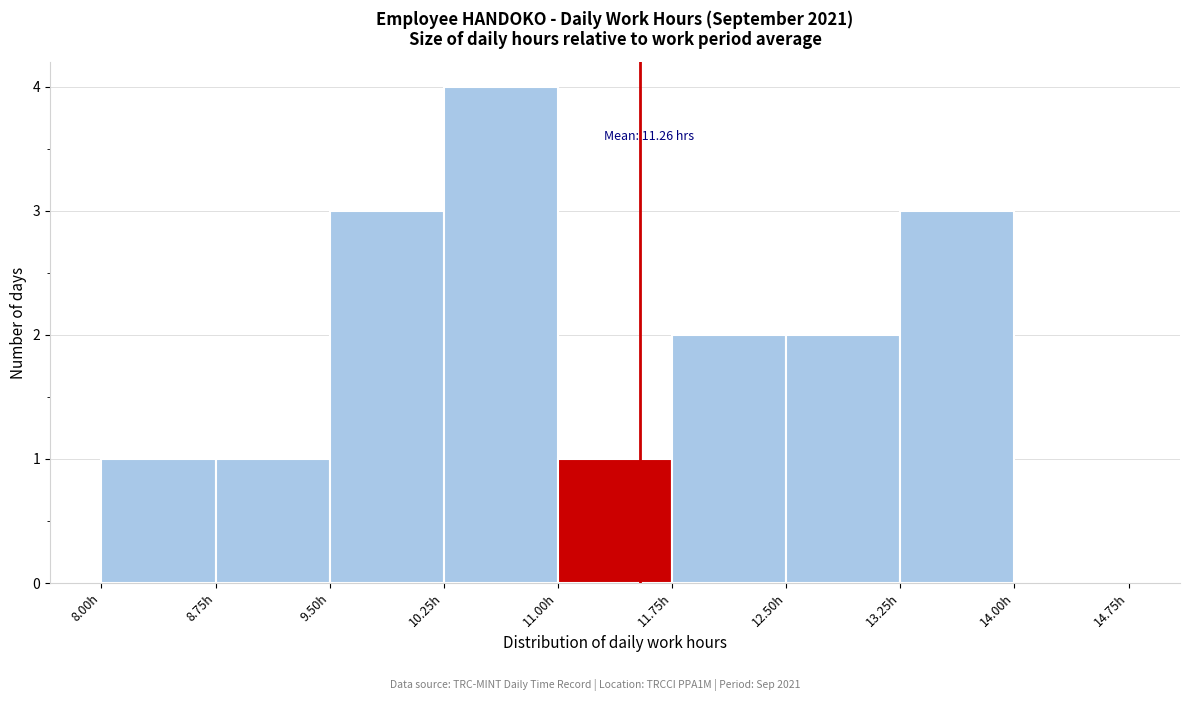

Over which range of the x-axis is the bar tallest?

10.25 to 11.00